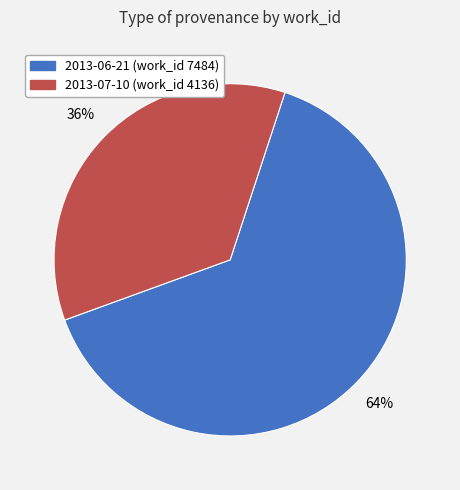

What is the ratio of the value at 2013-07-10 to the value at 2013-06-21?

0.6